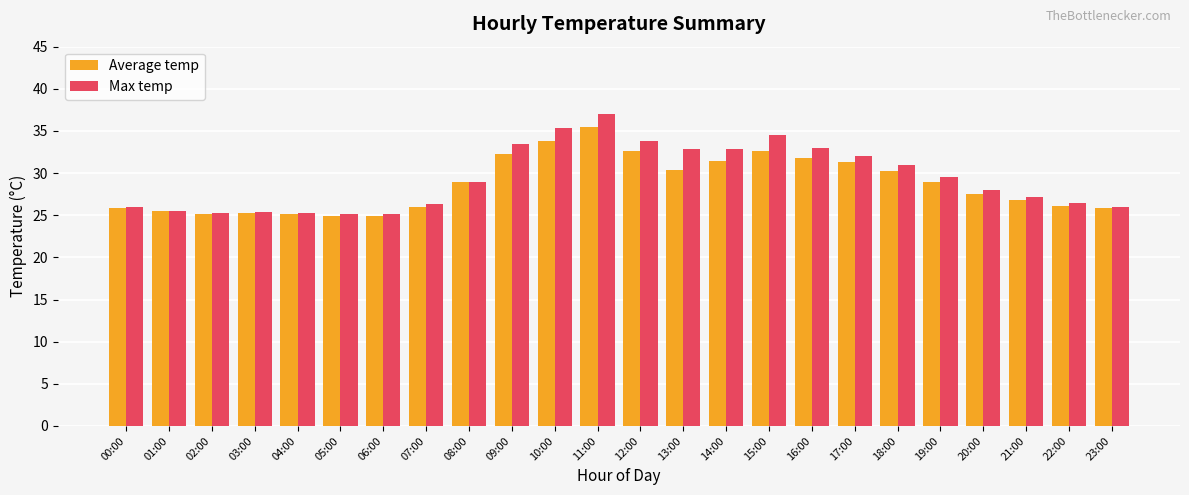

What are all the series names shown in the legend?

Average temp, Max temp